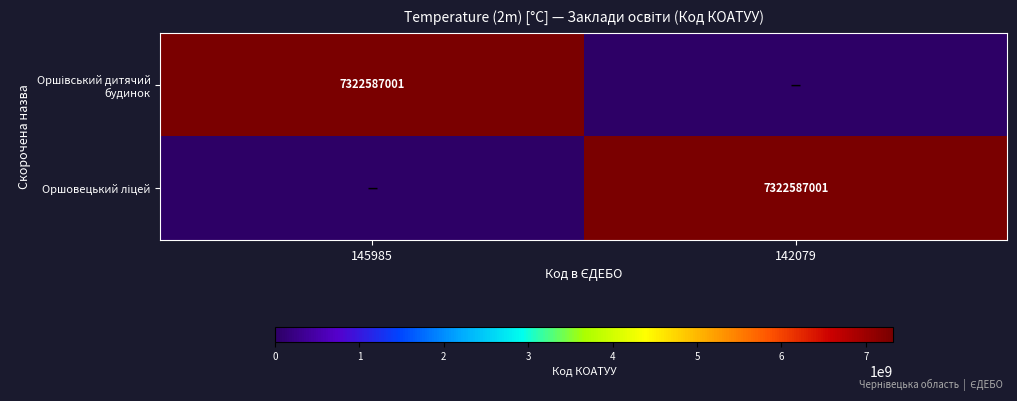

What is the difference between the Оршовецький ліцей values at 142079 and 145985?

7322587001